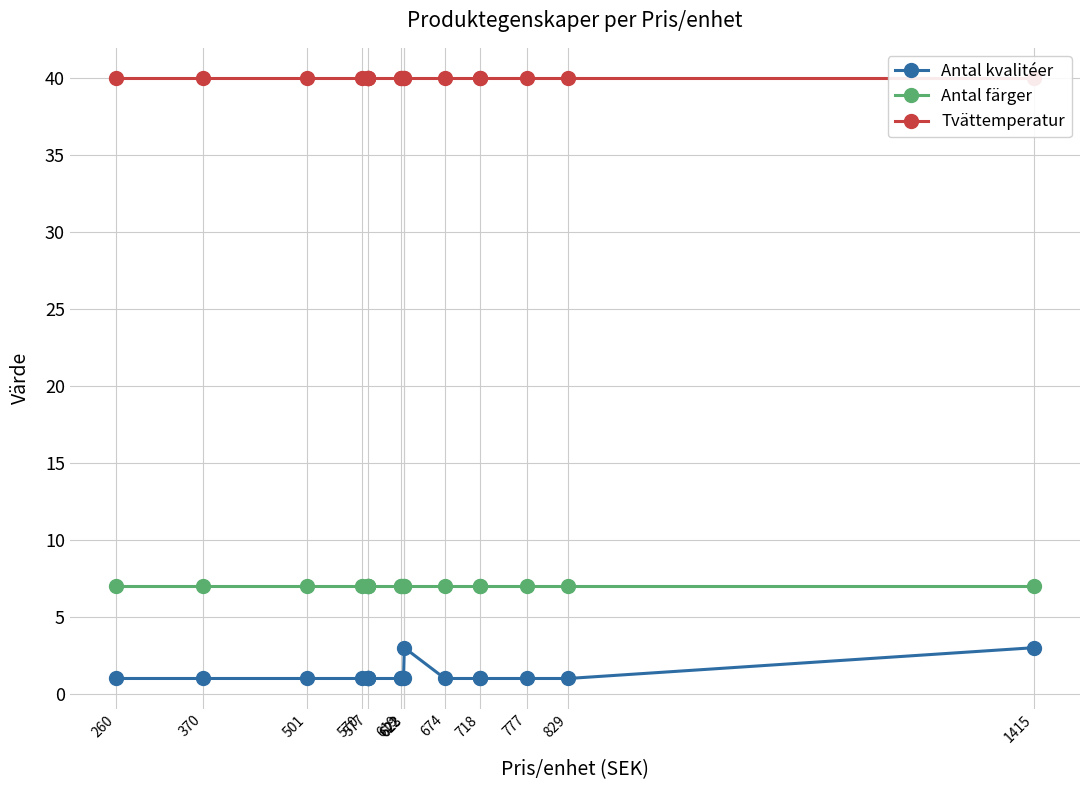

What value does the Tvättemperatur series have at 674?

40